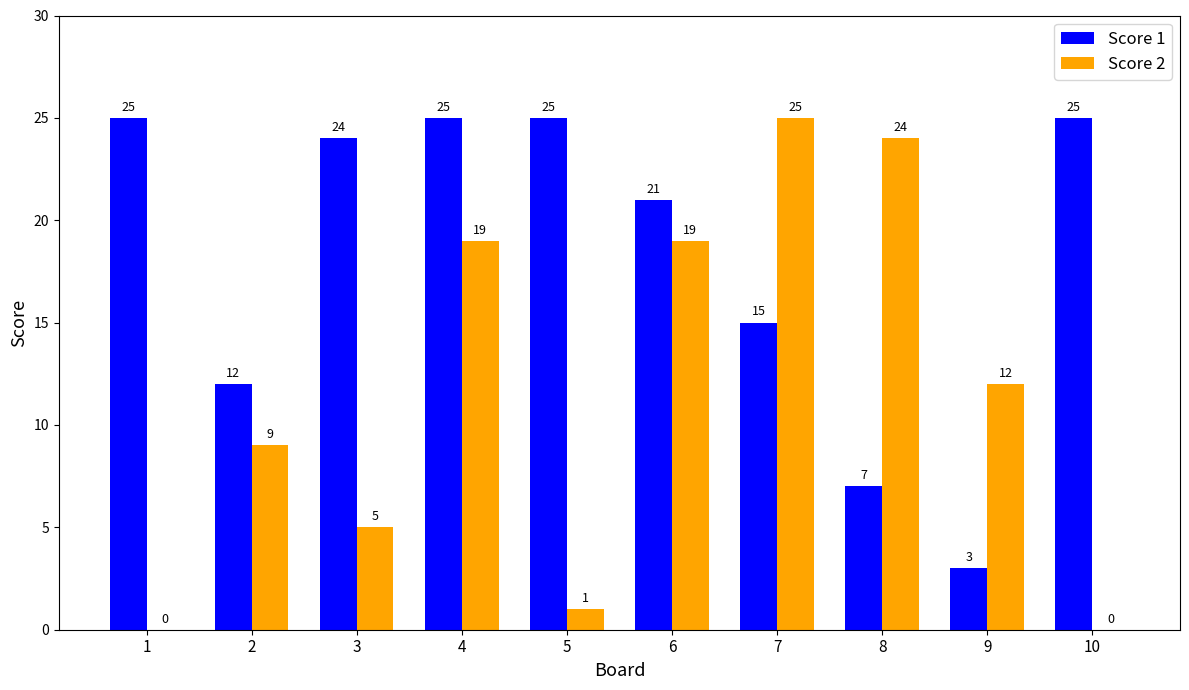

Where does the Score 2 series first go above 12?

4